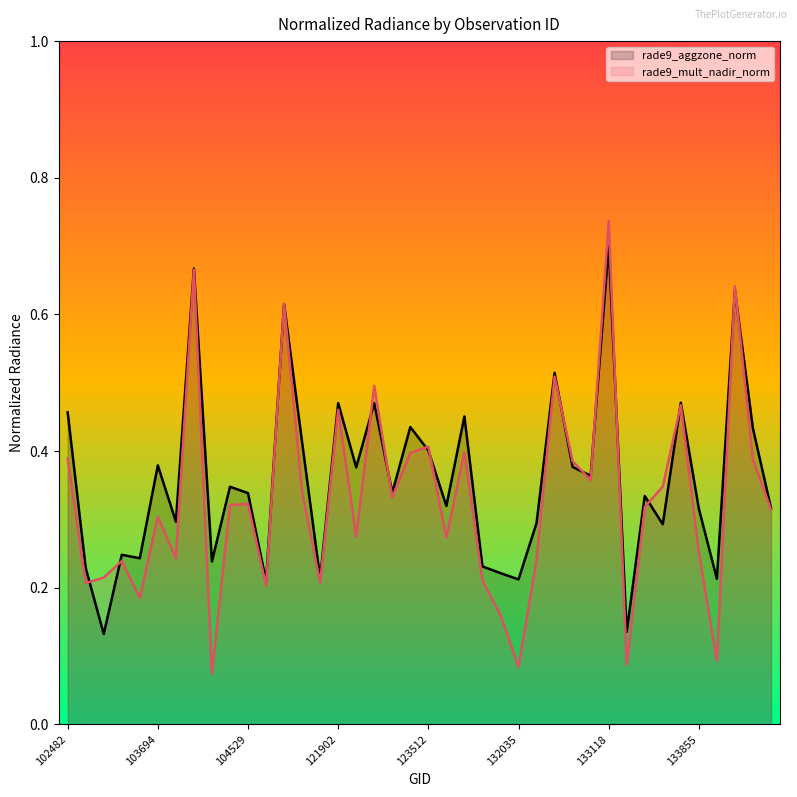

What is the lowest value of the rade9_aggzone_norm series?

0.1